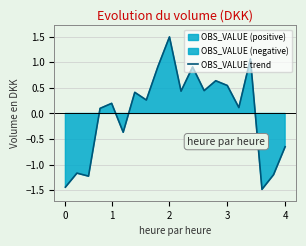

What is the value of the 5th point from the left?

0.2